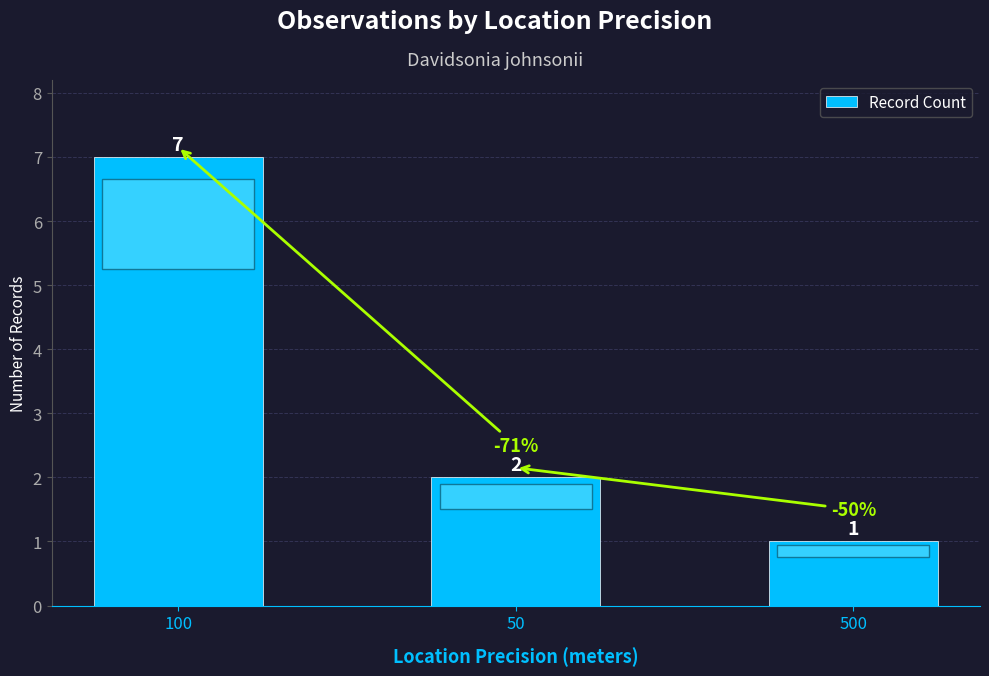

What is the sum of all values?

10